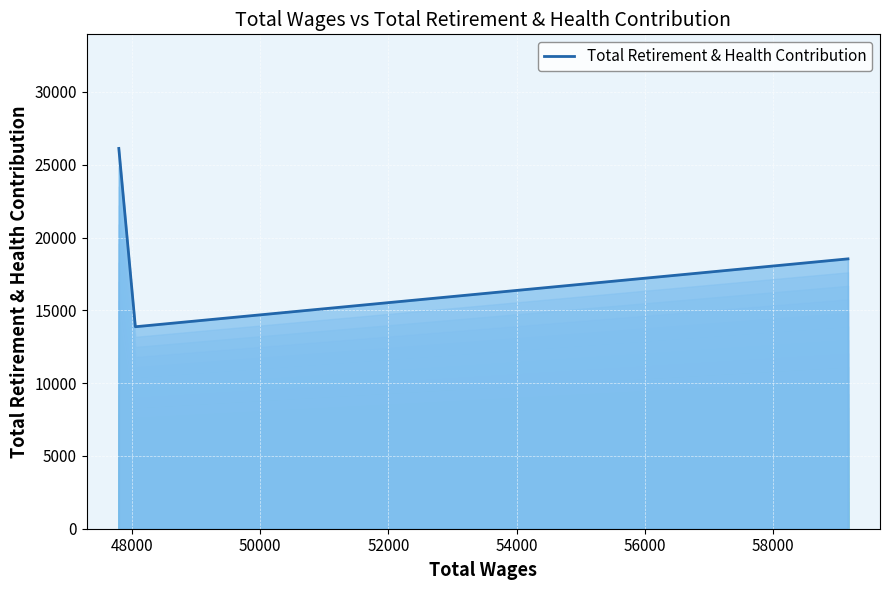

Reading right to left, extract all data points from this chart.

18537	13874	26123